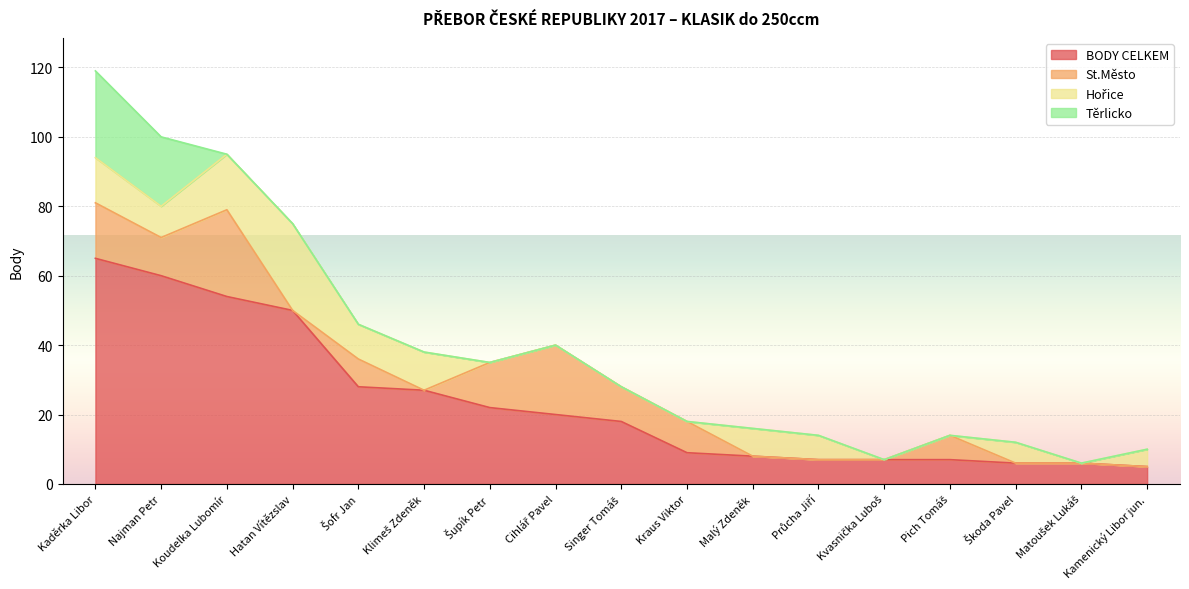

What position from the left is Pich Tomáš?

14